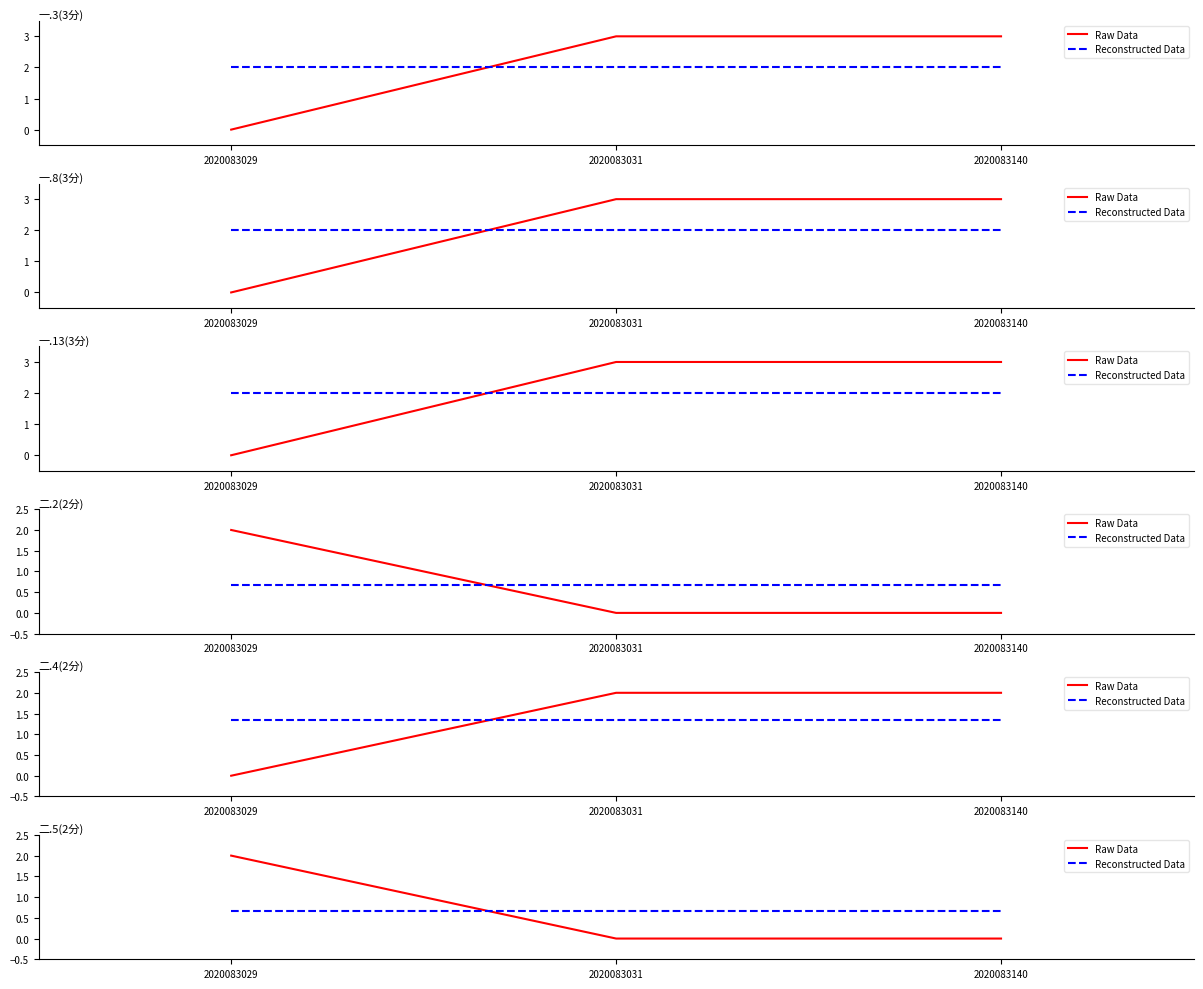

What is the value of the Reconstructed Data point at the 1st from the left?

0.7